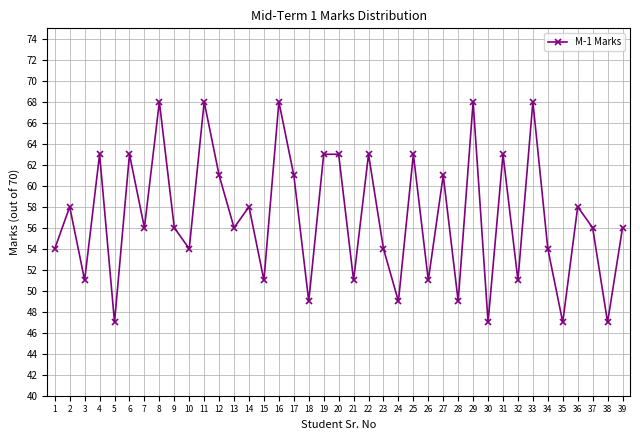

What is the maximum value shown in the chart?

68